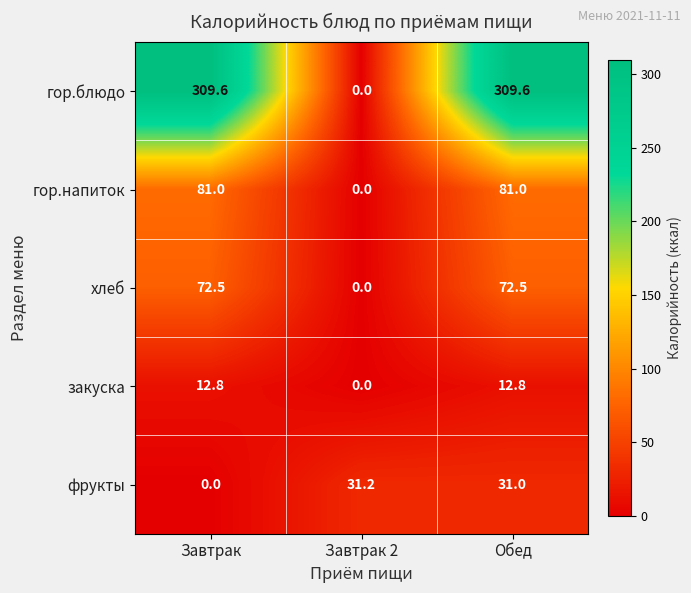

The value of закуска at Завтрак is 21.5. True or false?

False